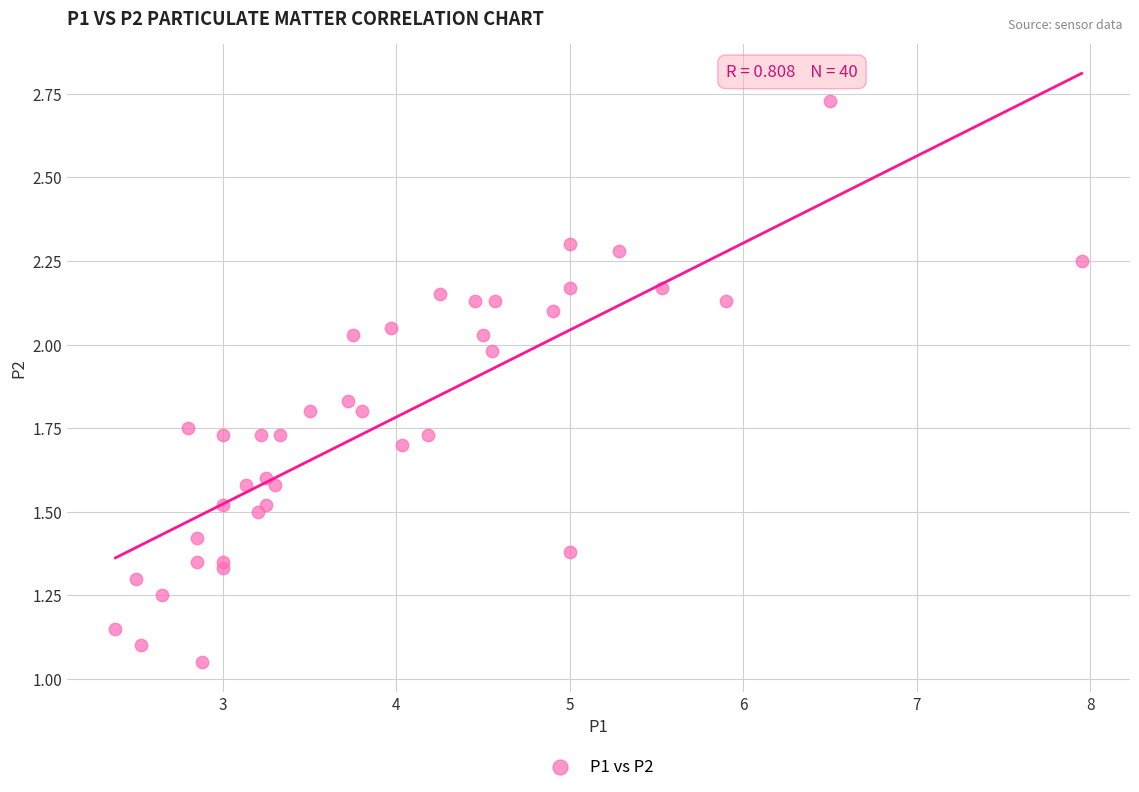

What is the range of X values (max minus min)?

5.6